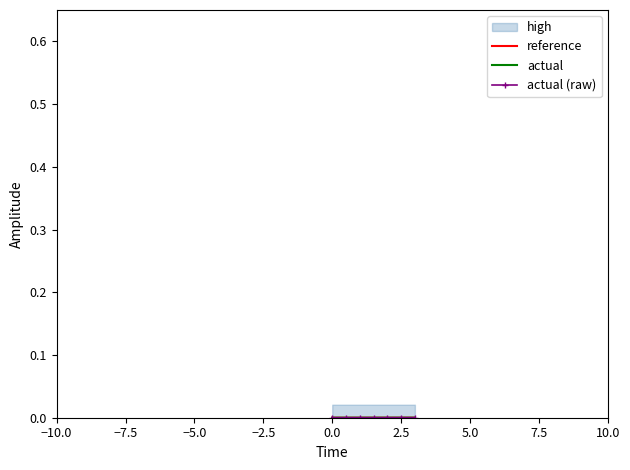

True or false: reference and actual (raw) intersect in this chart.

False